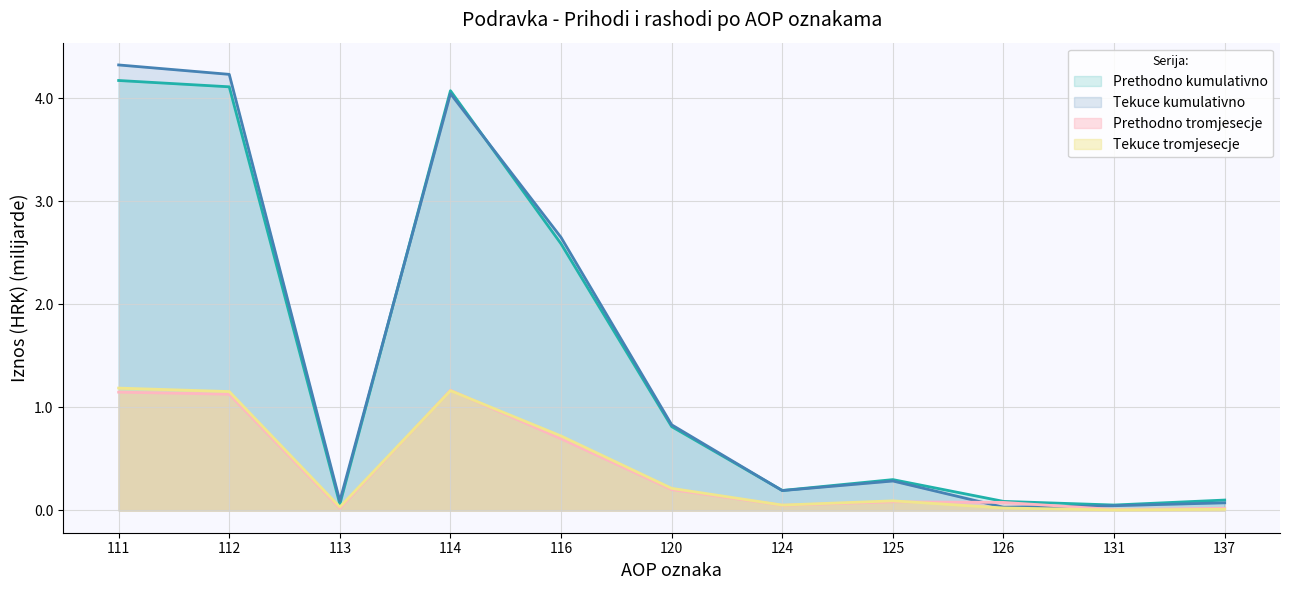

List the series in order of their peak value, lowest first.

Prethodno tromjesecje, Tekuce tromjesecje, Prethodno kumulativno, Tekuce kumulativno